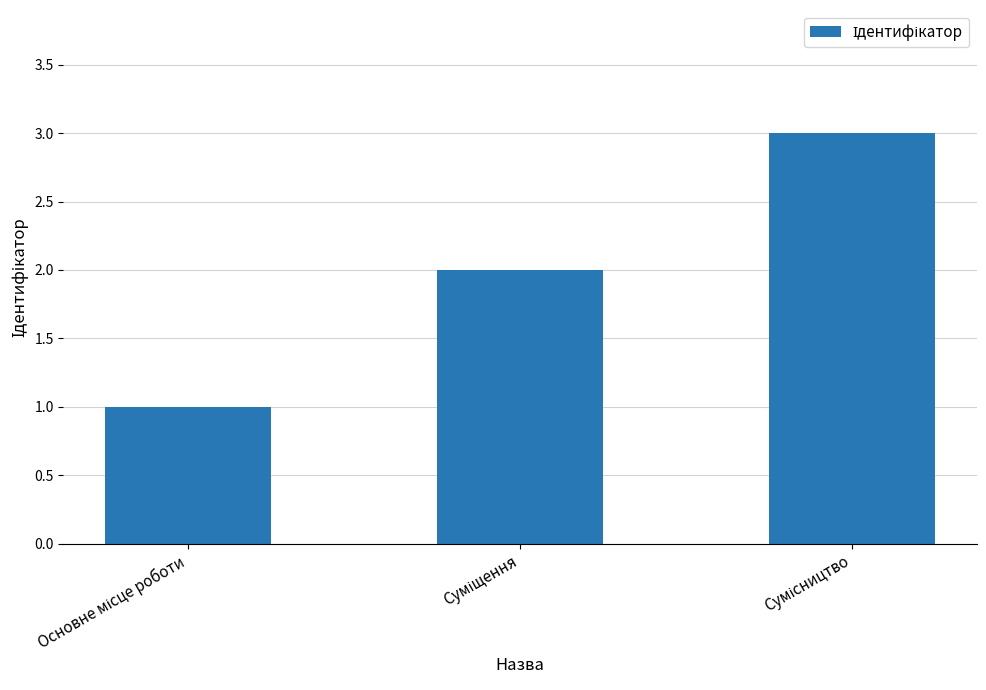

What is the minimum value shown in the chart?

1